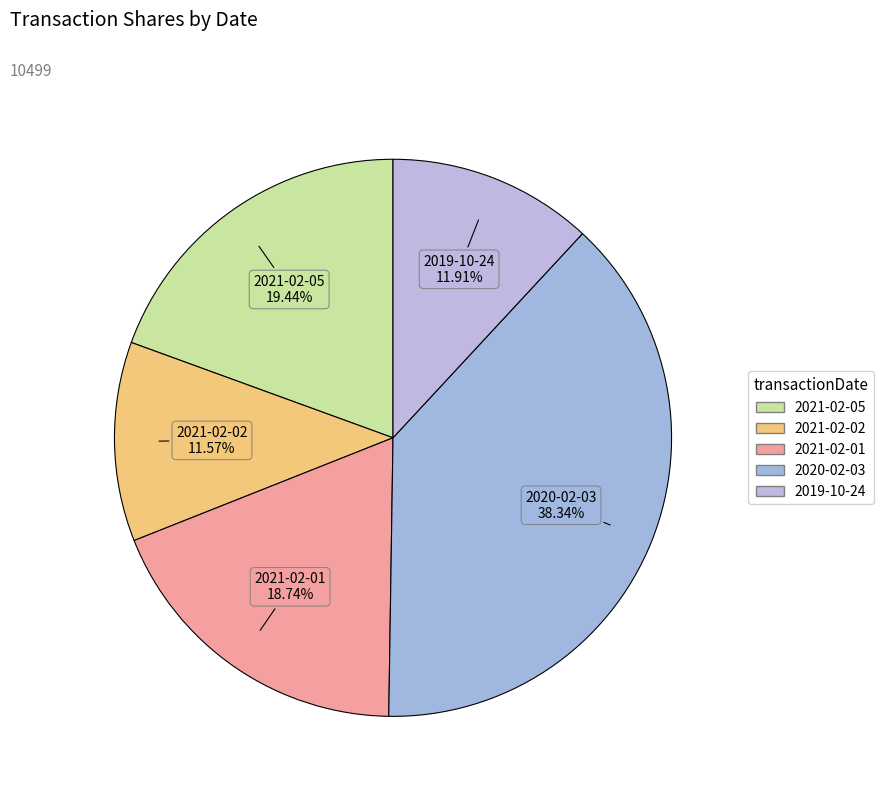

What is the change in value from 2021-02-02 to 2019-10-24?

+35